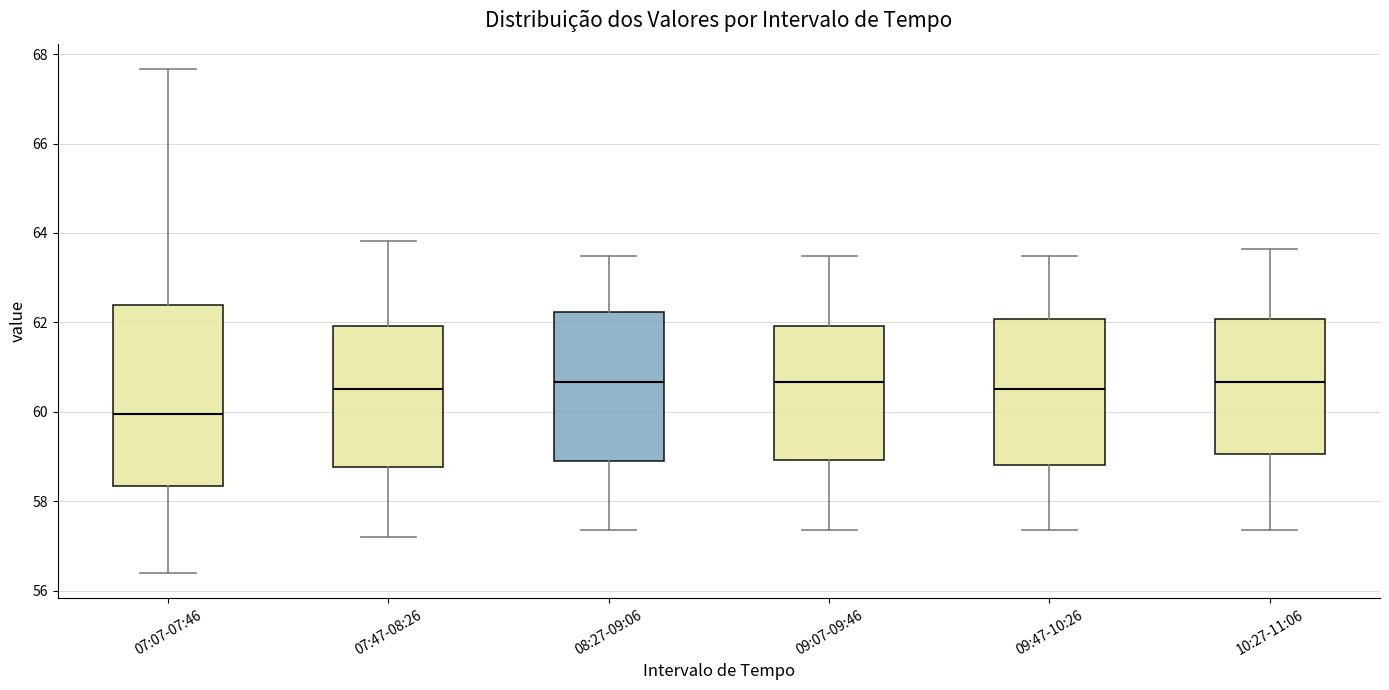

Reading left to right, transcribe this box plot: for each box, give where its median line is, the range the box spans, and where its two whiskers end, as read against the y-axis. The values are not printed on the chart, so give them approximately, as read against the axis.

07:07-07:46: median 60.0, box 58.4 to 62.4, whiskers 56.4 to 67.6
07:47-08:26: median 60.6, box 58.8 to 62.0, whiskers 57.2 to 63.8
08:27-09:06: median 60.6, box 58.8 to 62.2, whiskers 57.4 to 63.4
09:07-09:46: median 60.6, box 59.0 to 62.0, whiskers 57.4 to 63.4
09:47-10:26: median 60.6, box 58.8 to 62.0, whiskers 57.4 to 63.4
10:27-11:06: median 60.6, box 59.0 to 62.0, whiskers 57.4 to 63.6